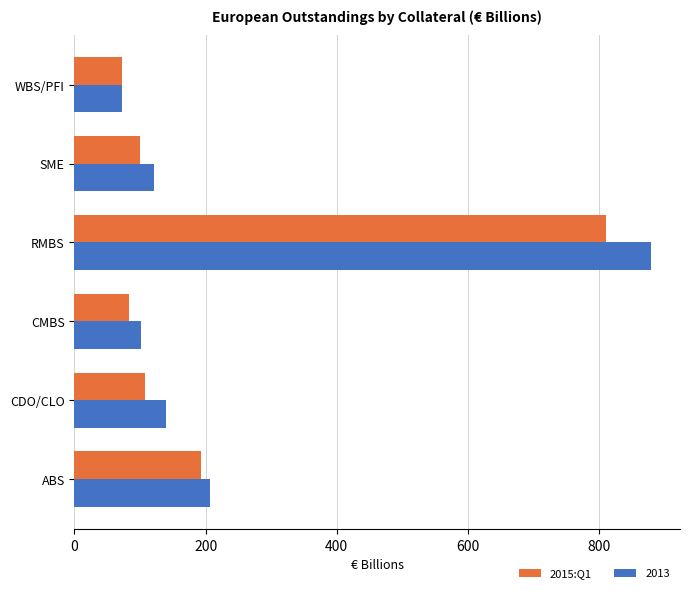

What is the greatest value displayed?

879.4